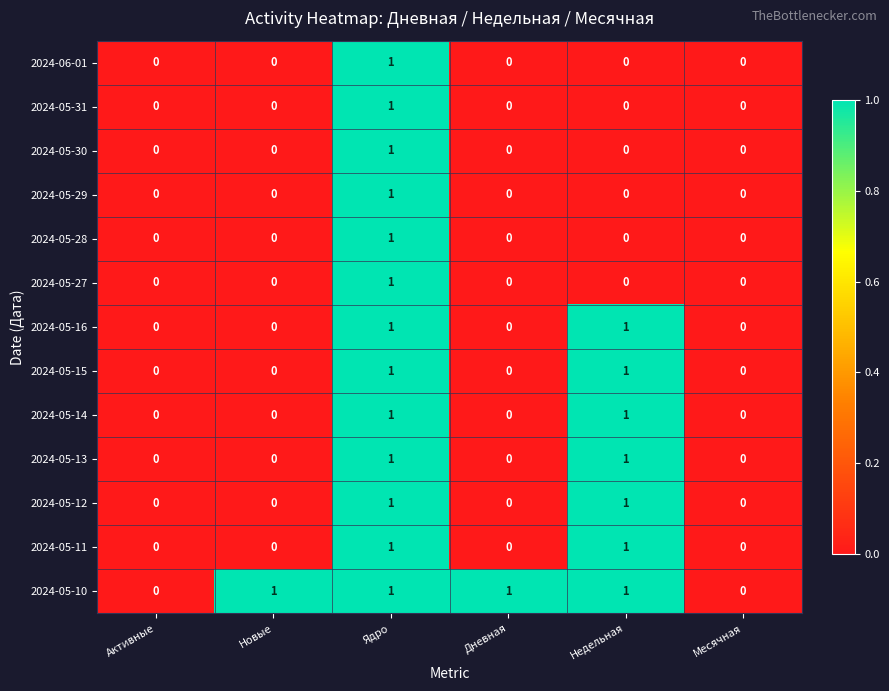

The 2024-05-15 series shows 1 at Ядро. True or false?

True